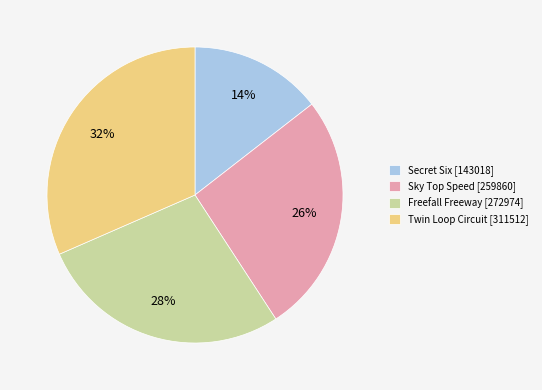

What percentage is the Secret Six slice, to the nearest percent?

14%